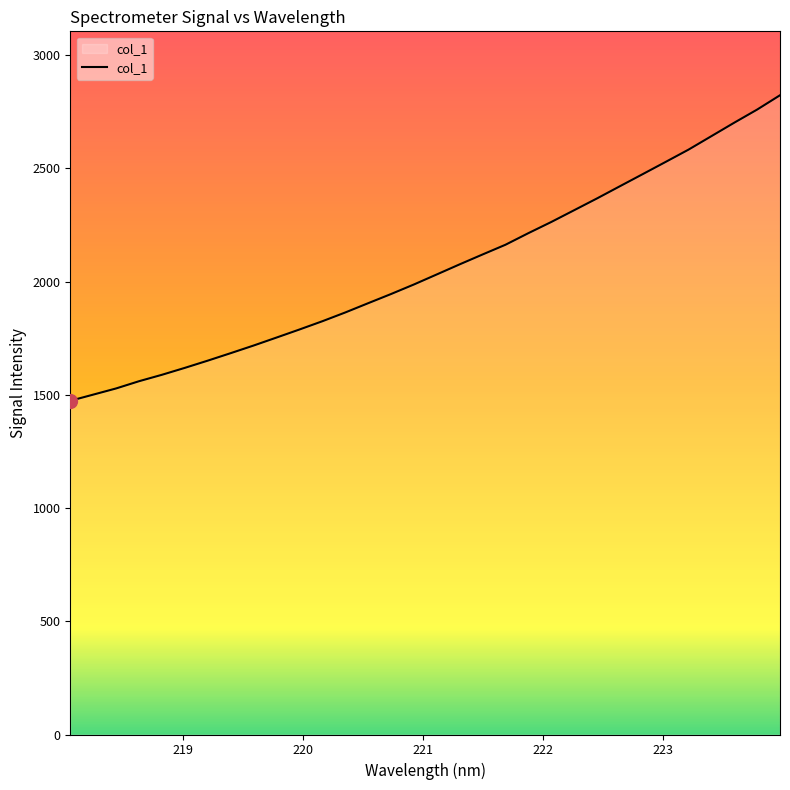

What is the smallest value displayed?

1473.5